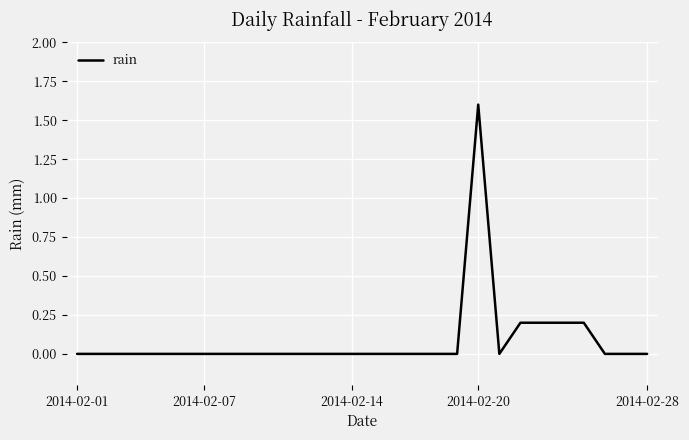

What is the difference between the maximum and minimum values?

1.6